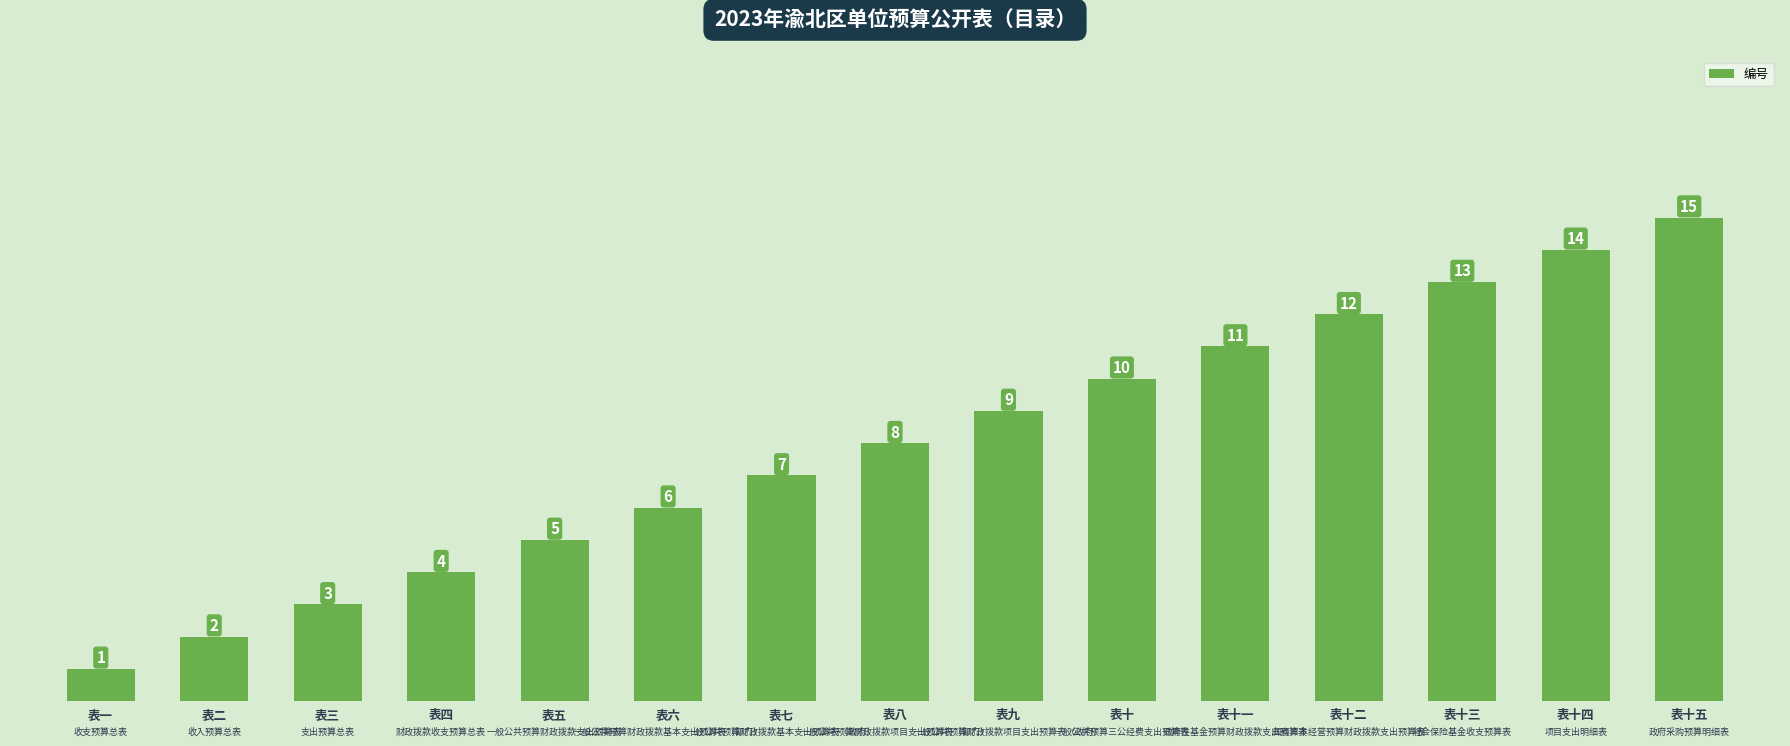

How many distinct data groups are displayed?

1